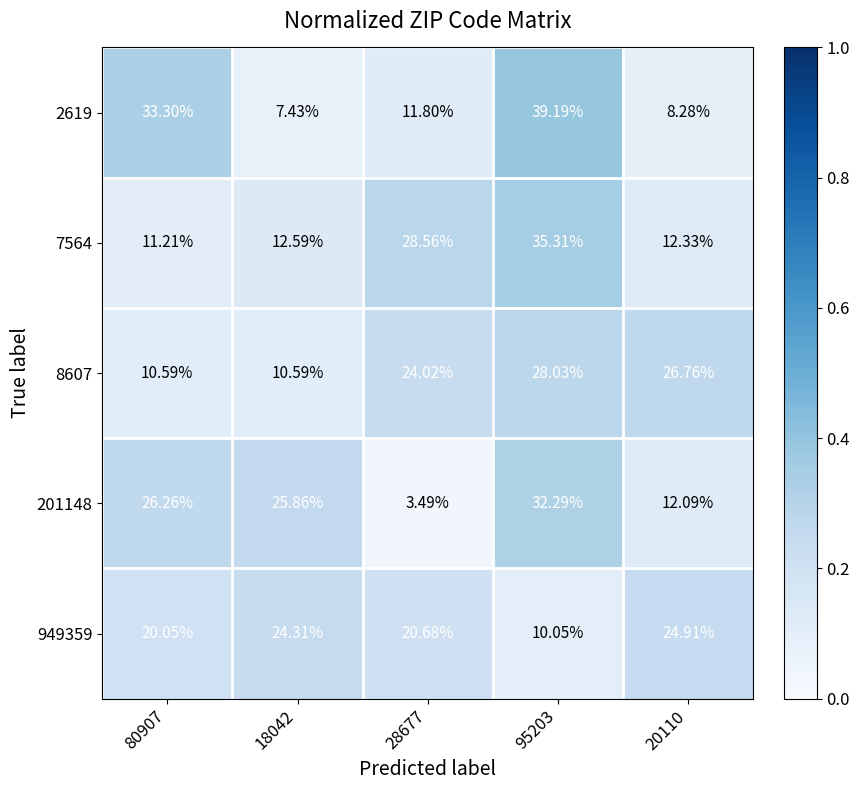

Is the value of 7564 at 95203 greater than the value of 949359 at 28677?

Yes